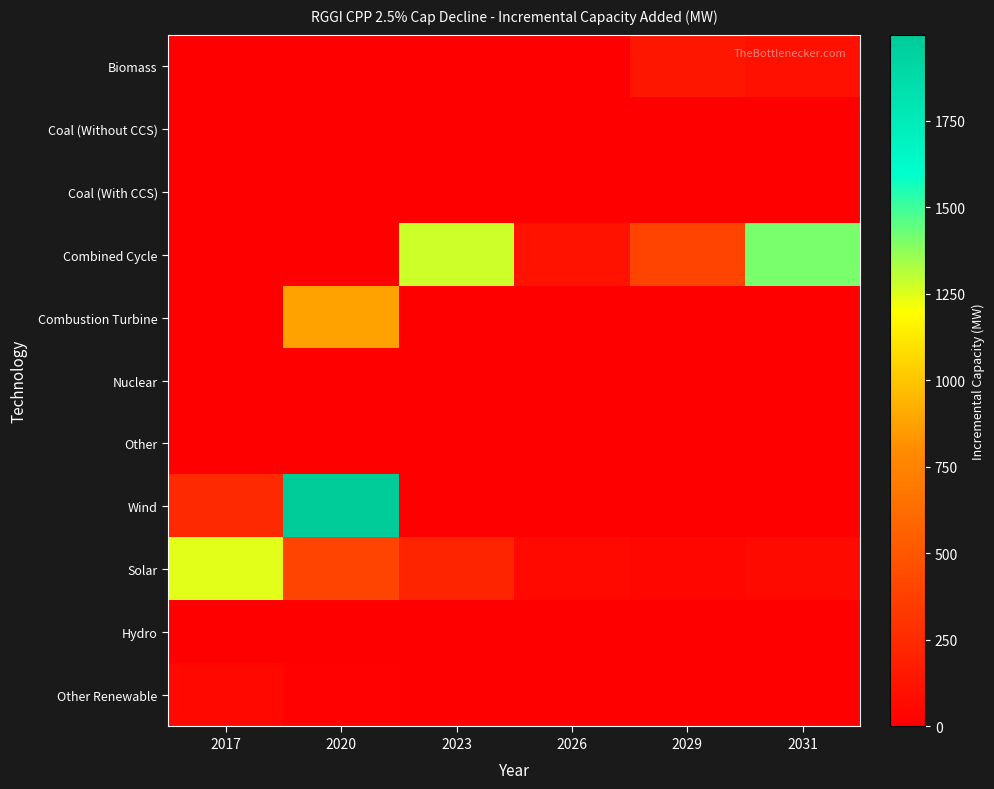

What is the difference between the highest and lowest values at 2029?

396.4